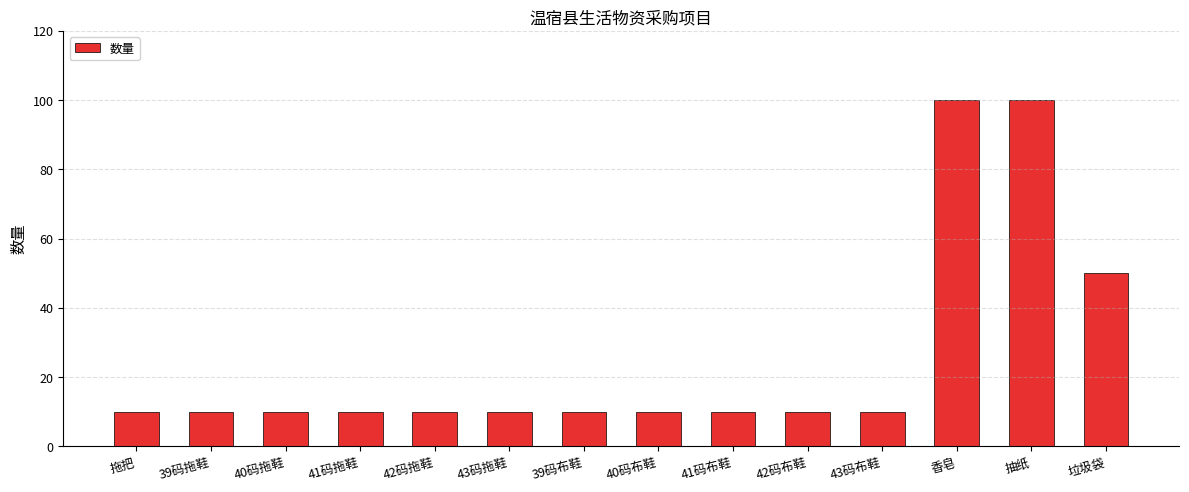

What is the sum of the values at 42码布鞋 and 40码拖鞋?

20